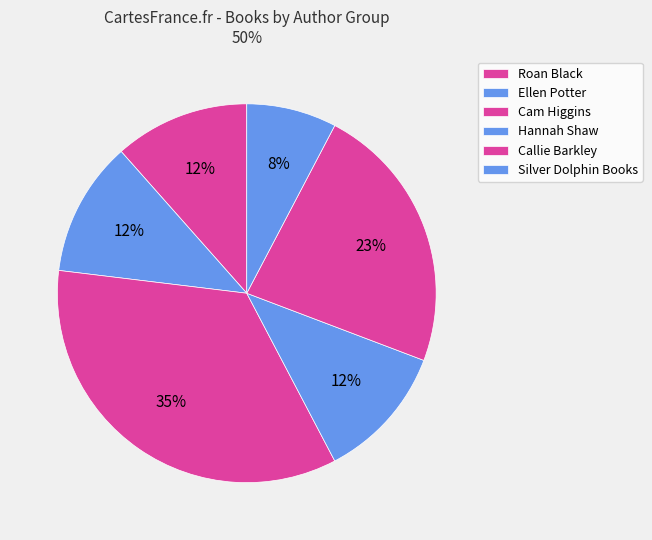

How many segments does this pie chart have?

6